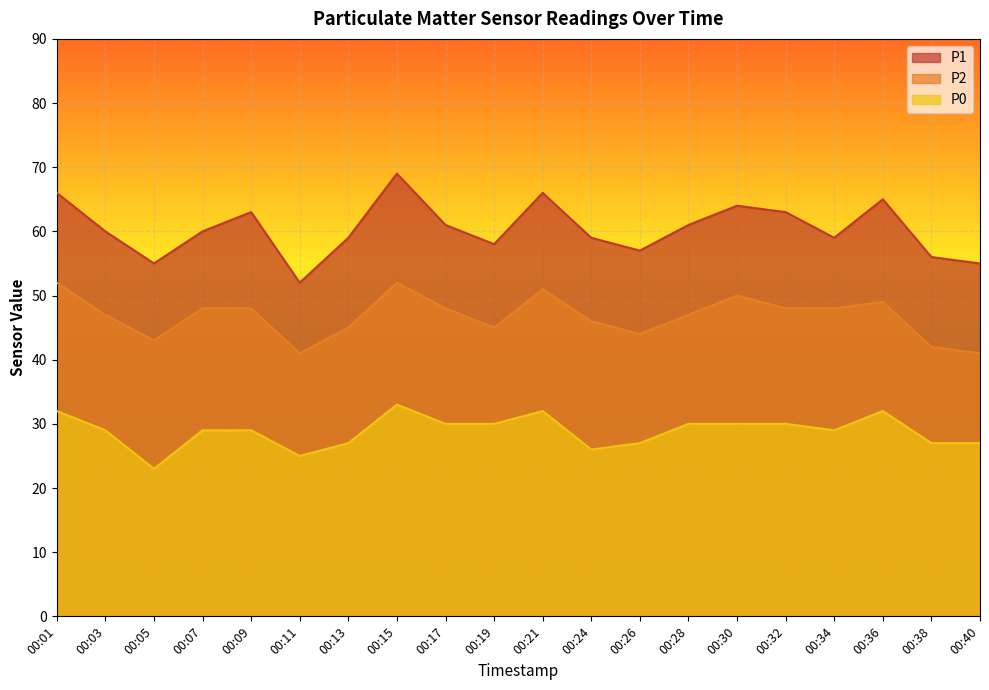

True or false: P0 and P1 cross at least once.

False